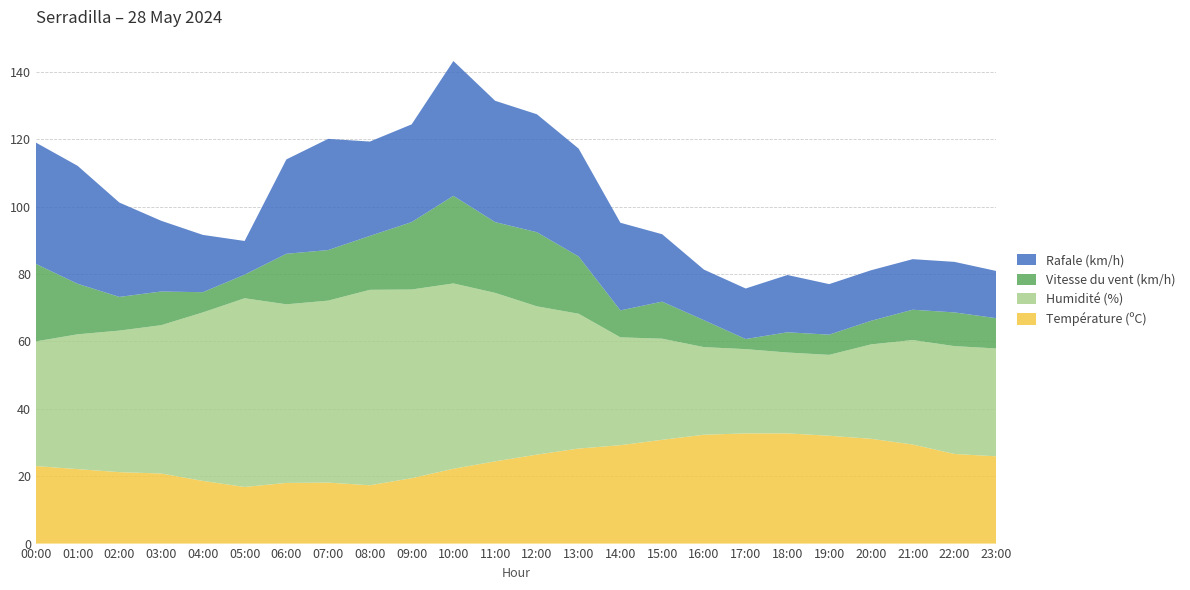

Reading left to right, extract all data points from this chart.

Température (ºC): 00:00=23.0	01:00=22.1	02:00=21.2	03:00=20.8	04:00=18.6	05:00=16.8	06:00=18.0	07:00=18.1	08:00=17.3	09:00=19.4	10:00=22.2	11:00=24.4	12:00=26.4	13:00=28.2	14:00=29.2	15:00=30.8	16:00=32.3	17:00=32.7	18:00=32.7	19:00=32.0	20:00=31.1	21:00=29.4	22:00=26.6	23:00=25.9
Humidité (%): 00:00=37.0	01:00=40.0	02:00=42.0	03:00=44.0	04:00=50.0	05:00=56.0	06:00=53.0	07:00=54.0	08:00=58.0	09:00=56.0	10:00=55.0	11:00=50.0	12:00=44.0	13:00=40.0	14:00=32.0	15:00=30.0	16:00=26.0	17:00=25.0	18:00=24.0	19:00=24.0	20:00=28.0	21:00=31.0	22:00=32.0	23:00=32.0
Vitesse du vent (km/h): 00:00=23.0	01:00=15.0	02:00=10.0	03:00=10.0	04:00=6.0	05:00=7.0	06:00=15.0	07:00=15.0	08:00=16.0	09:00=20.0	10:00=26.0	11:00=21.0	12:00=22.0	13:00=17.0	14:00=8.0	15:00=11.0	16:00=8.0	17:00=3.0	18:00=6.0	19:00=6.0	20:00=7.0	21:00=9.0	22:00=10.0	23:00=9.0
Rafale (km/h): 00:00=36.0	01:00=35.0	02:00=28.0	03:00=21.0	04:00=17.0	05:00=10.0	06:00=28.0	07:00=33.0	08:00=28.0	09:00=29.0	10:00=40.0	11:00=36.0	12:00=35.0	13:00=32.0	14:00=26.0	15:00=20.0	16:00=15.0	17:00=15.0	18:00=17.0	19:00=15.0	20:00=15.0	21:00=15.0	22:00=15.0	23:00=14.0